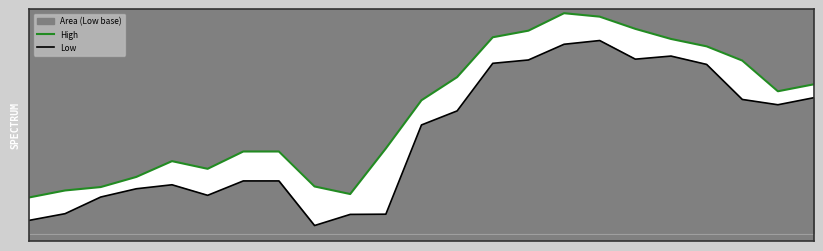

Rank the series by their average value, from highest to lowest.

High, Low